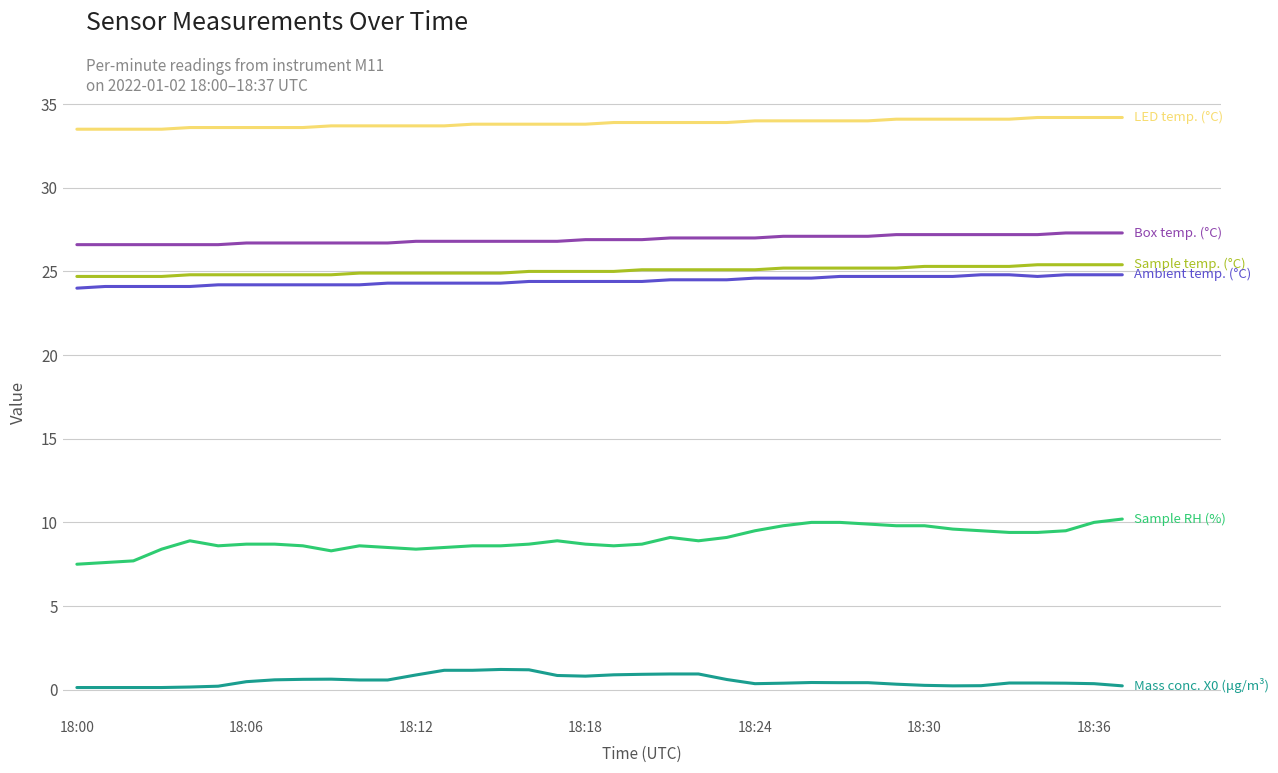

What is the greatest value displayed?

34.2